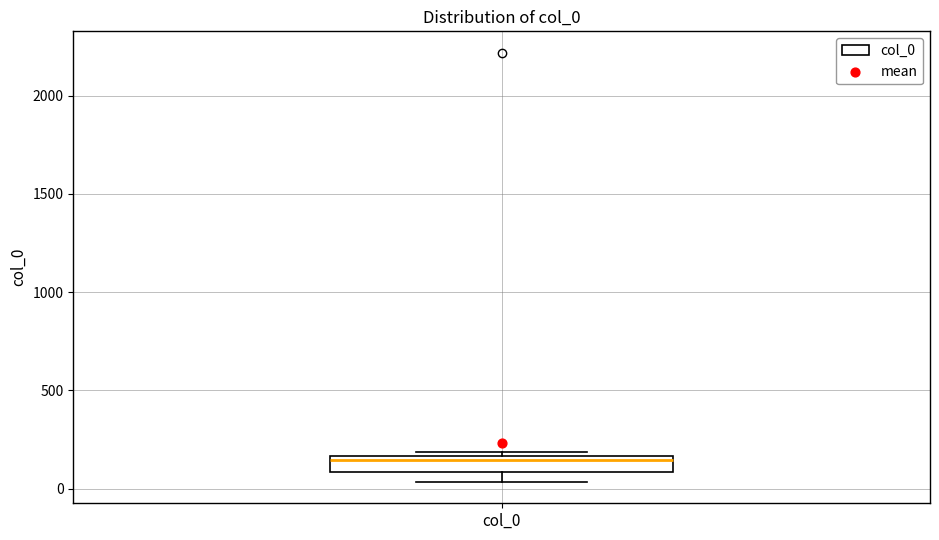

Where does the lower whisker of the box for col_0 end on the y-axis? The values are not printed on the chart, so give them approximately, as read against the axis.

50